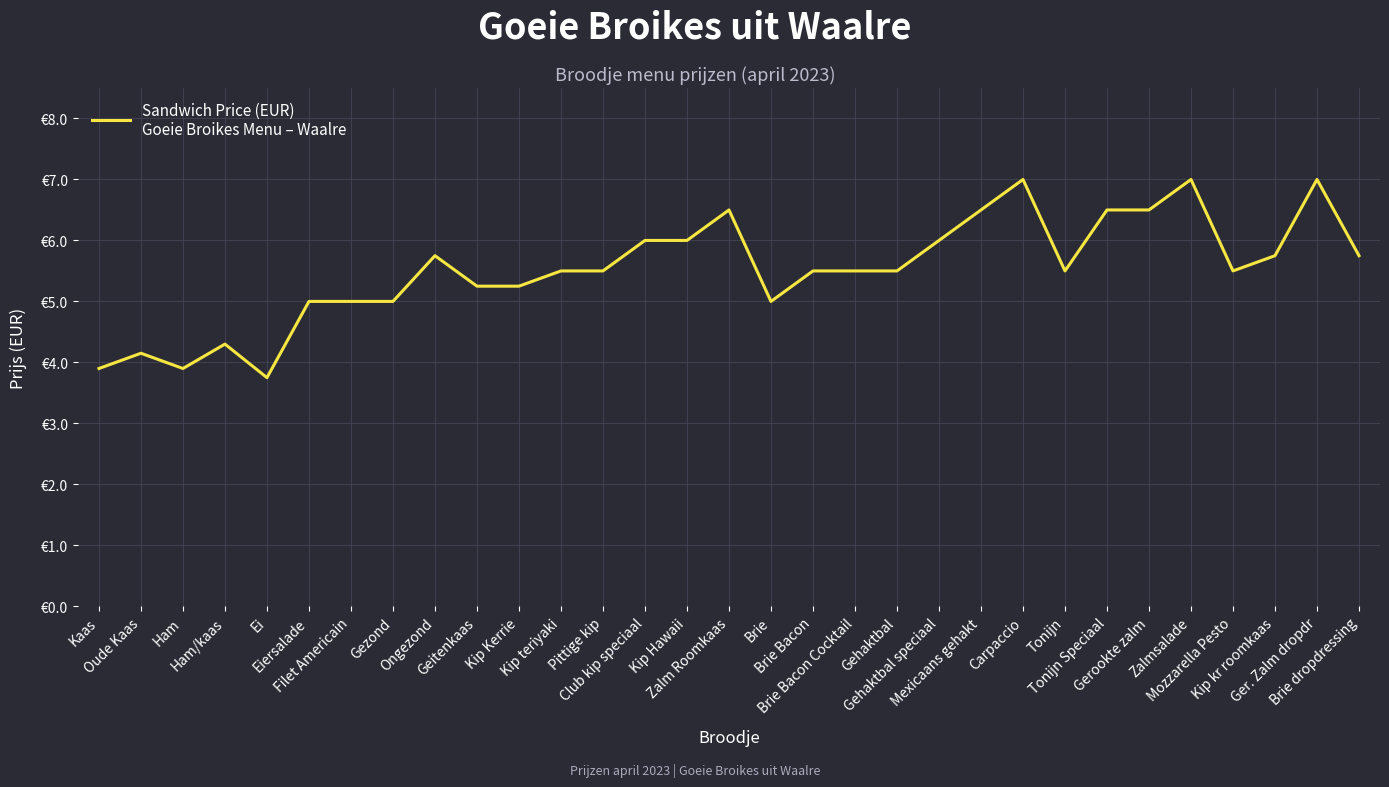

What is the value of the 1st point from the left?

3.9